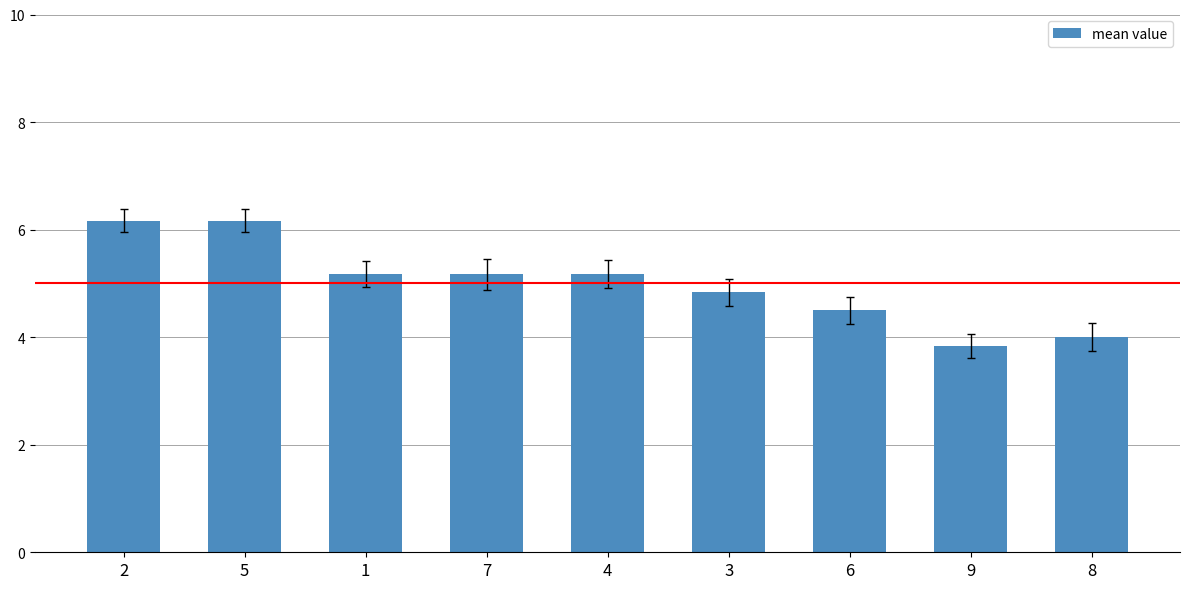

Is it true that the value at 3 is 7.3?

False